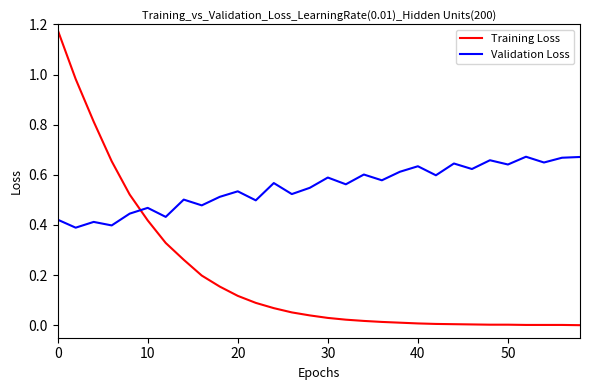

Which series has the largest total across all categories?

Validation Loss